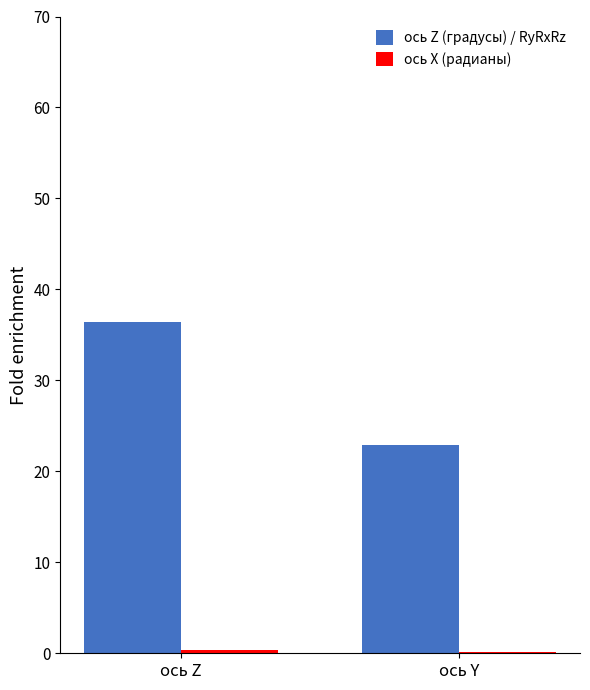

Is it true that ось Z (градусы) / RyRxRz equals 16.8 at ось Z?

False